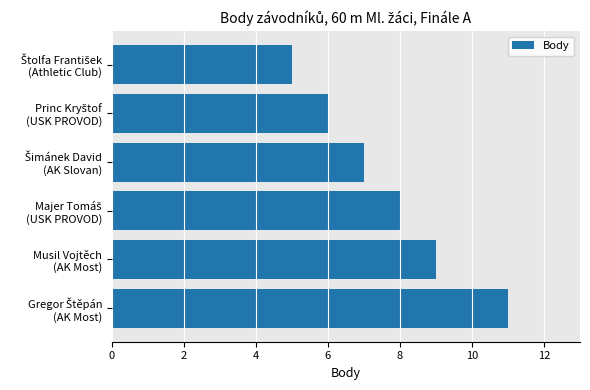

What is the maximum value shown in the chart?

11